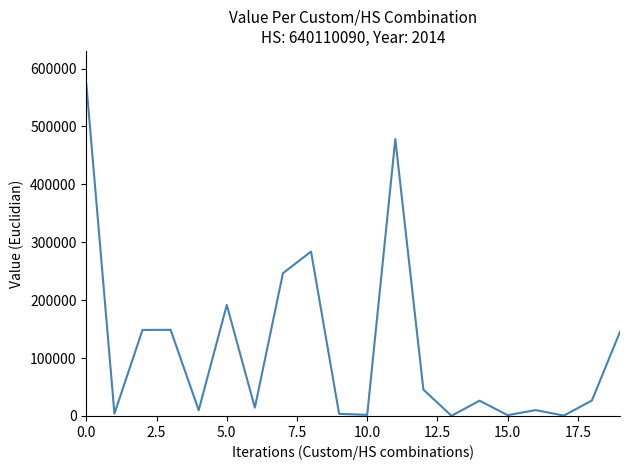

What is the greatest value displayed?

573158